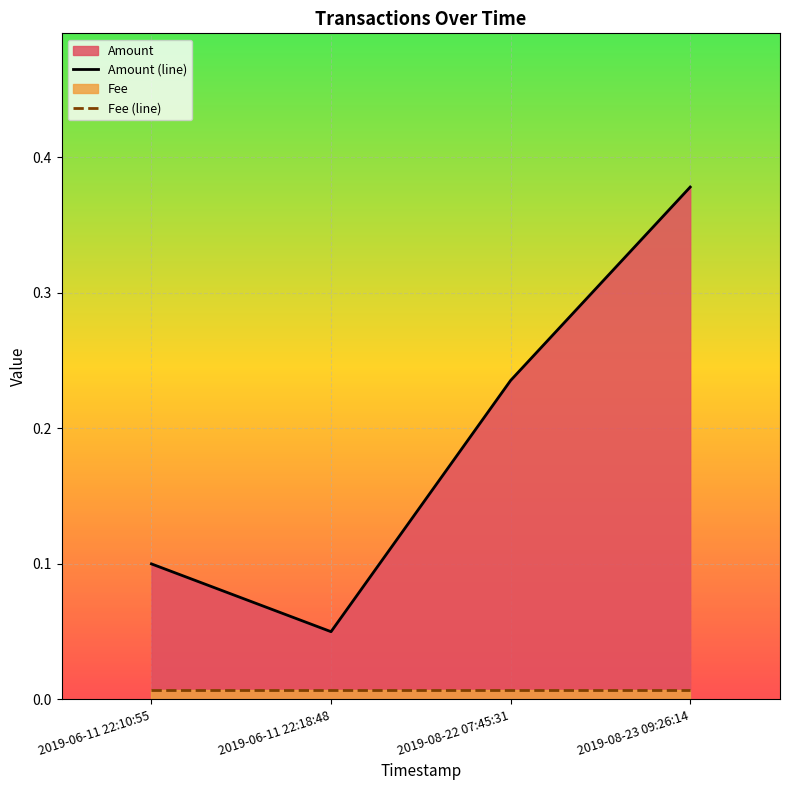

Is the value of Amount (line) at 2019-08-22 07:45:31 greater than the value of Fee (line) at 2019-08-23 09:26:14?

Yes